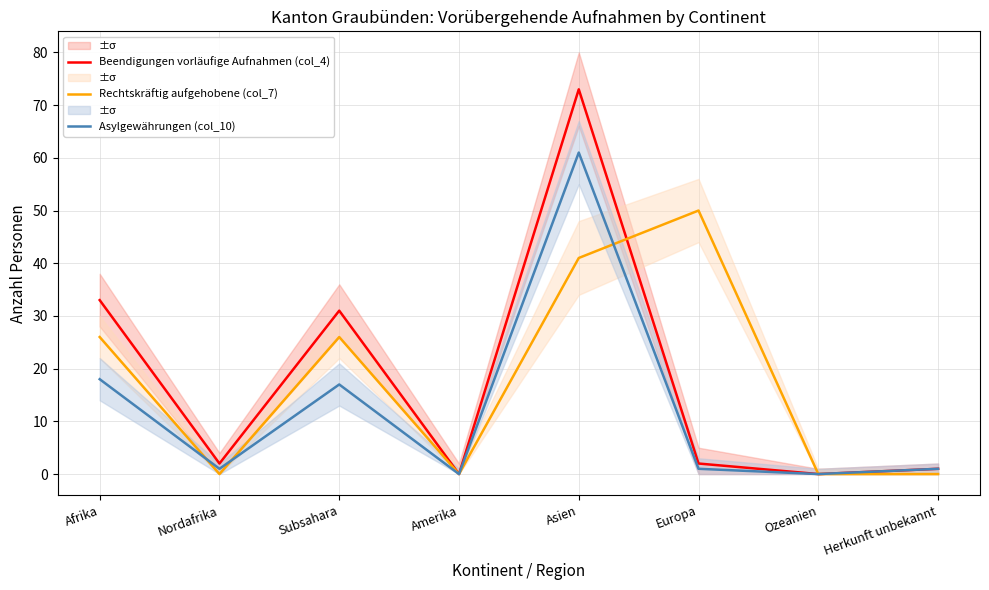

What is the difference between the maximum and second lowest values in the Rechtskräftig aufgehobene (col_7) series?

50